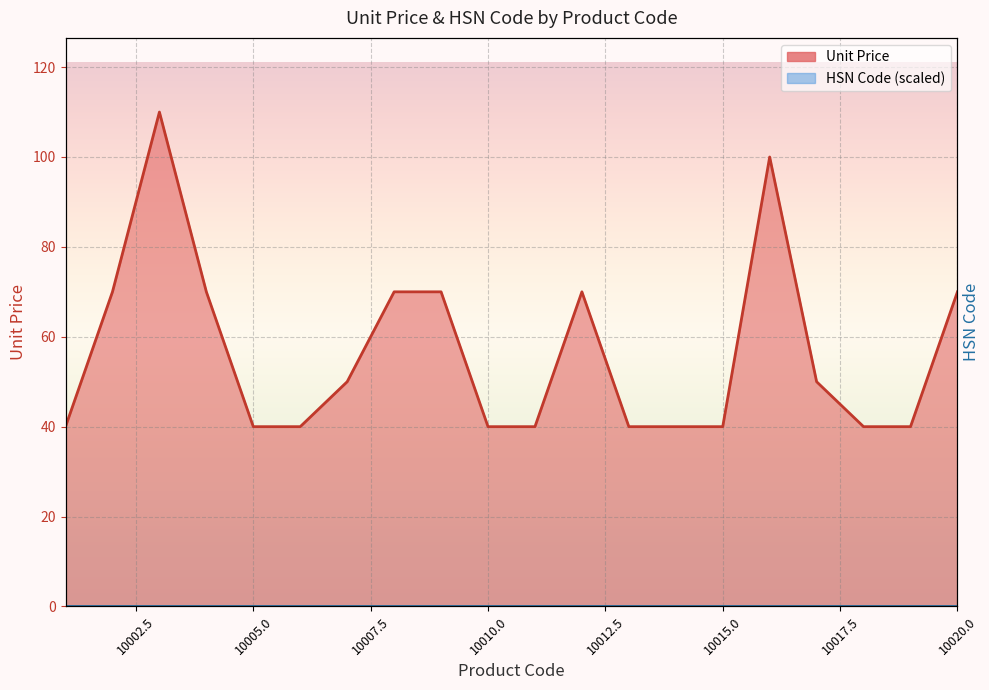

What is the smallest value displayed?

40